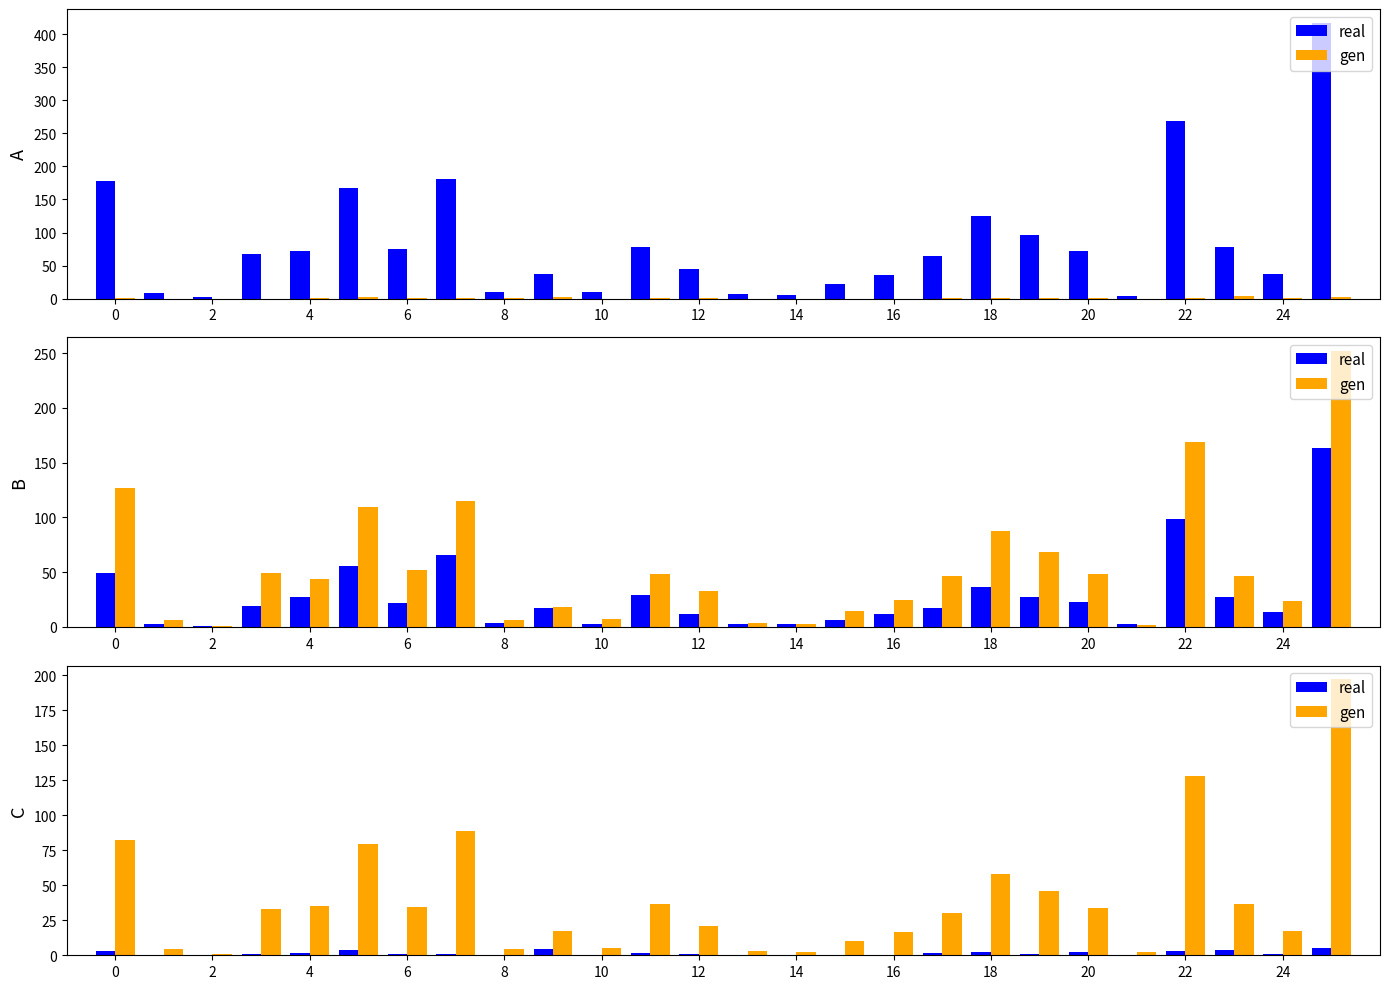

How many bars are there in each group?

2